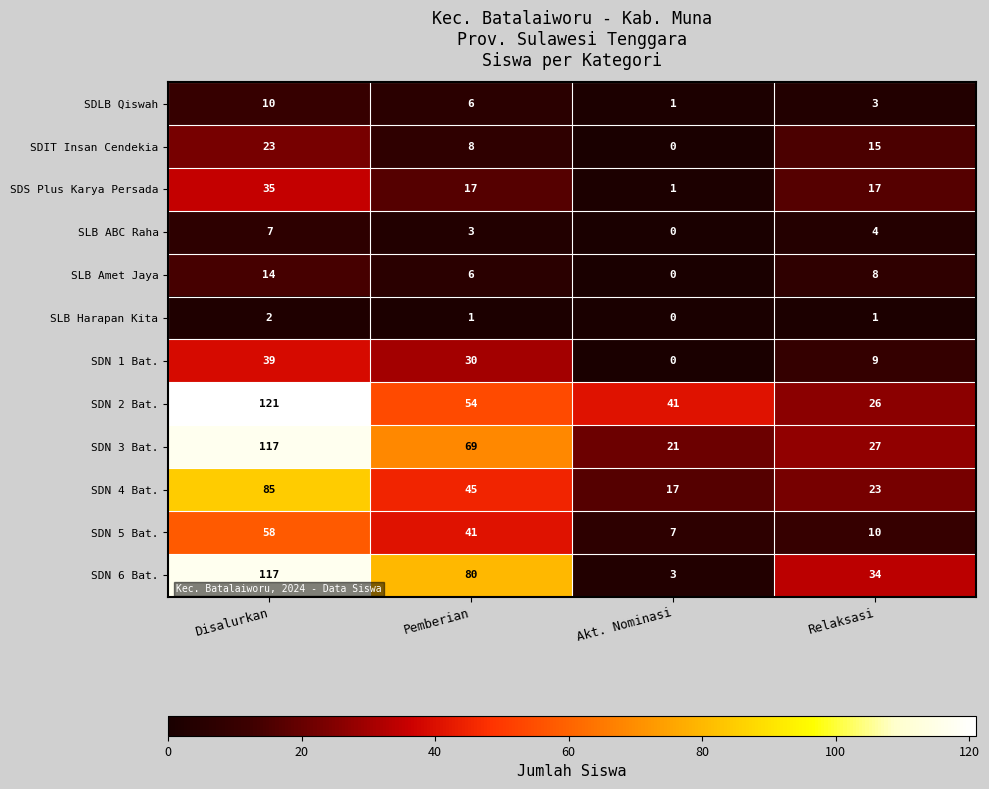

What is the difference between the second highest and minimum values in the SDN 3 Bat. series?

48